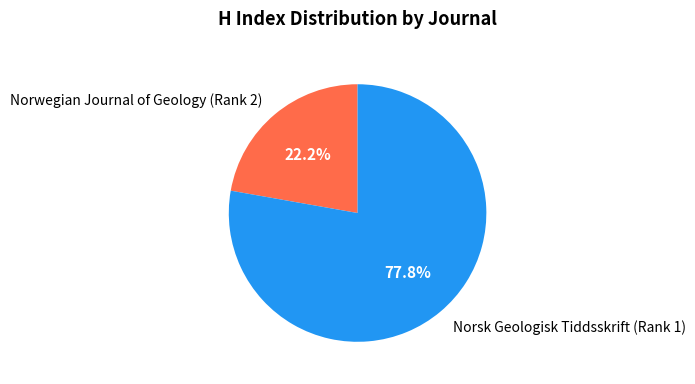

To the nearest percent, what percentage of the pie is Norsk Geologisk Tiddsskrift (Rank 1)?

78%